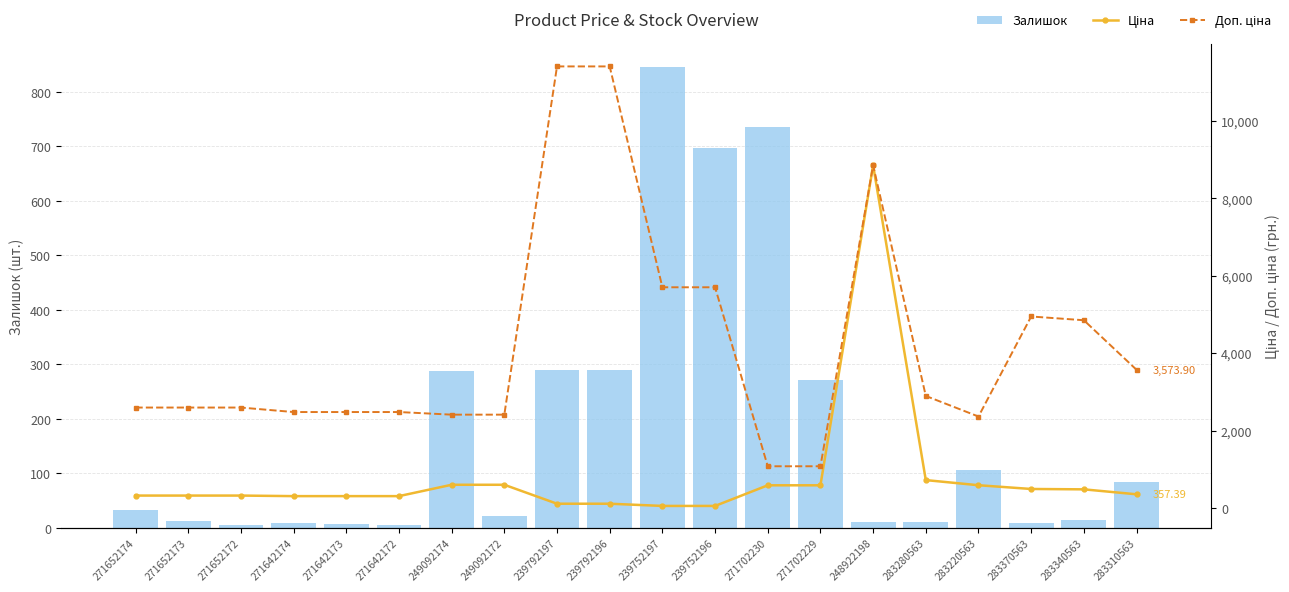

At which label does Залишок first exceed 33?

249092174